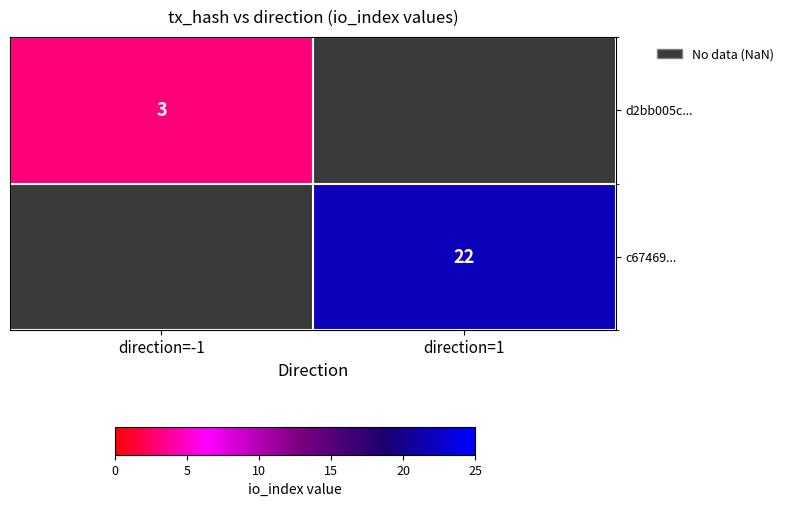

Between direction=-1 and direction=1, which is larger?

direction=1